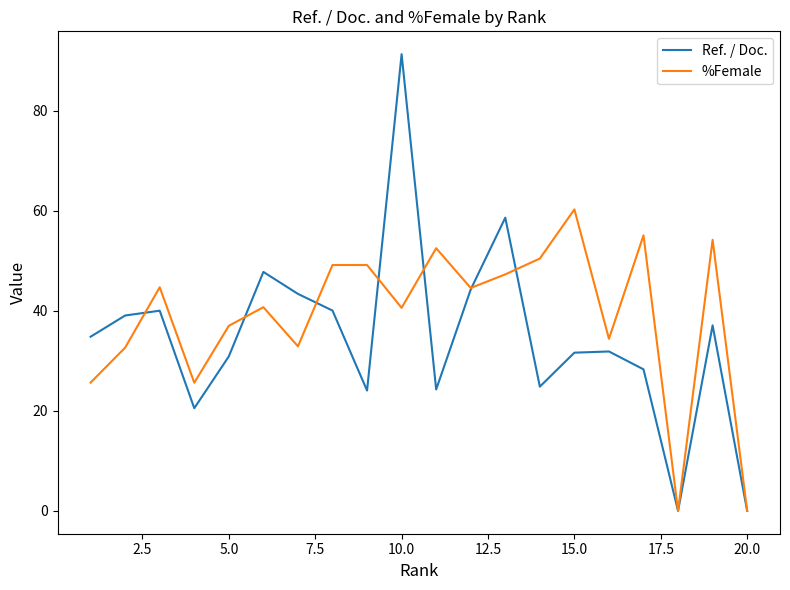

What is the sum of all Ref. / Doc. values?

692.6